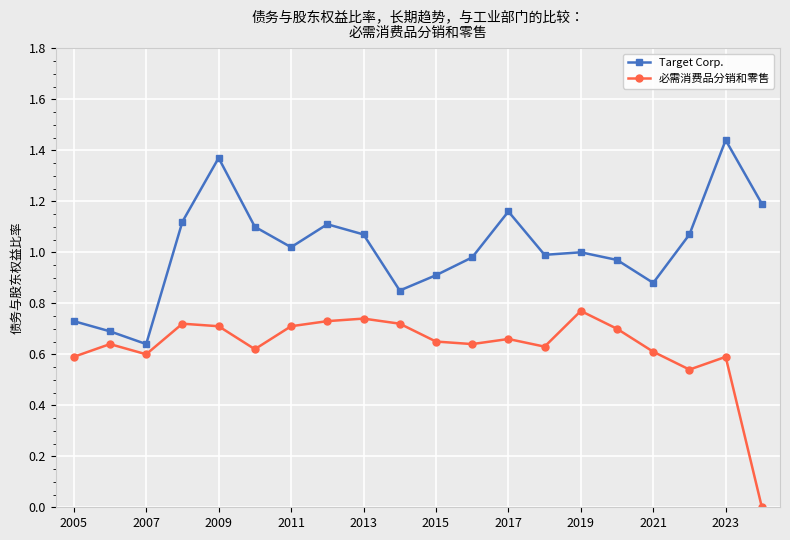

True or false: Target Corp. and 必需消费品分销和零售 intersect in this chart.

False